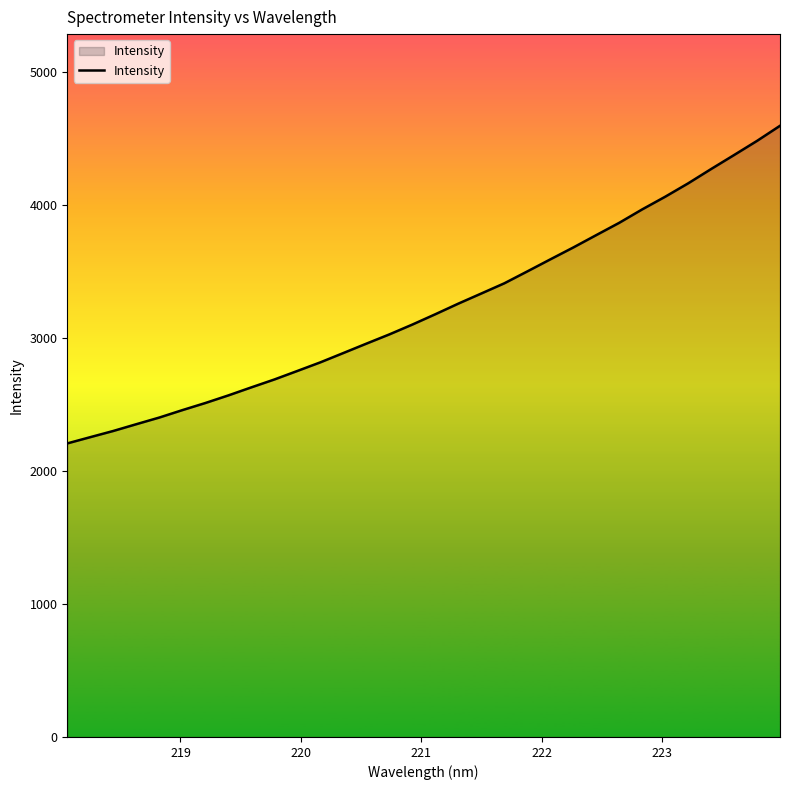

What is the difference between the maximum and minimum values?

2389.7